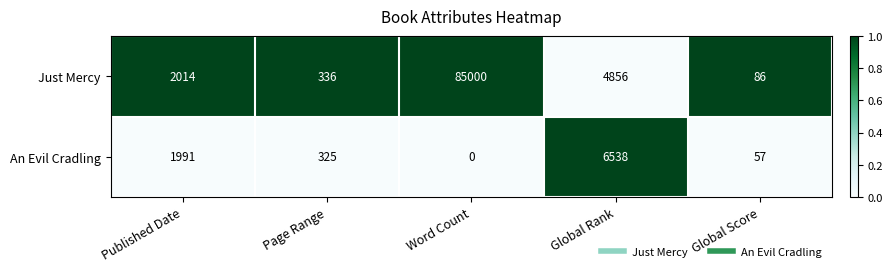

What is the spread (max minus min) of values at Published Date?

23